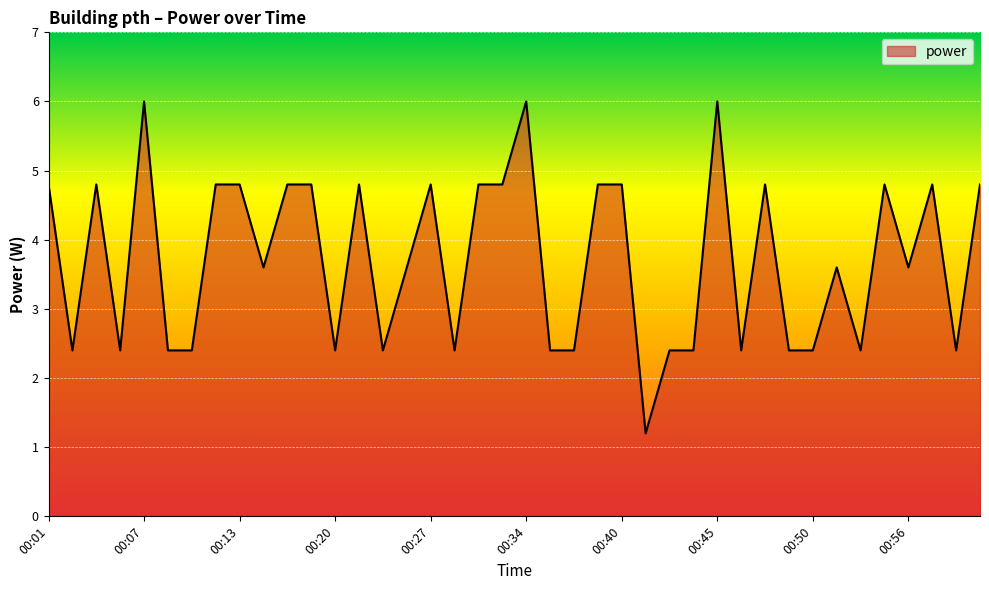

What is the minimum value shown in the chart?

1.2